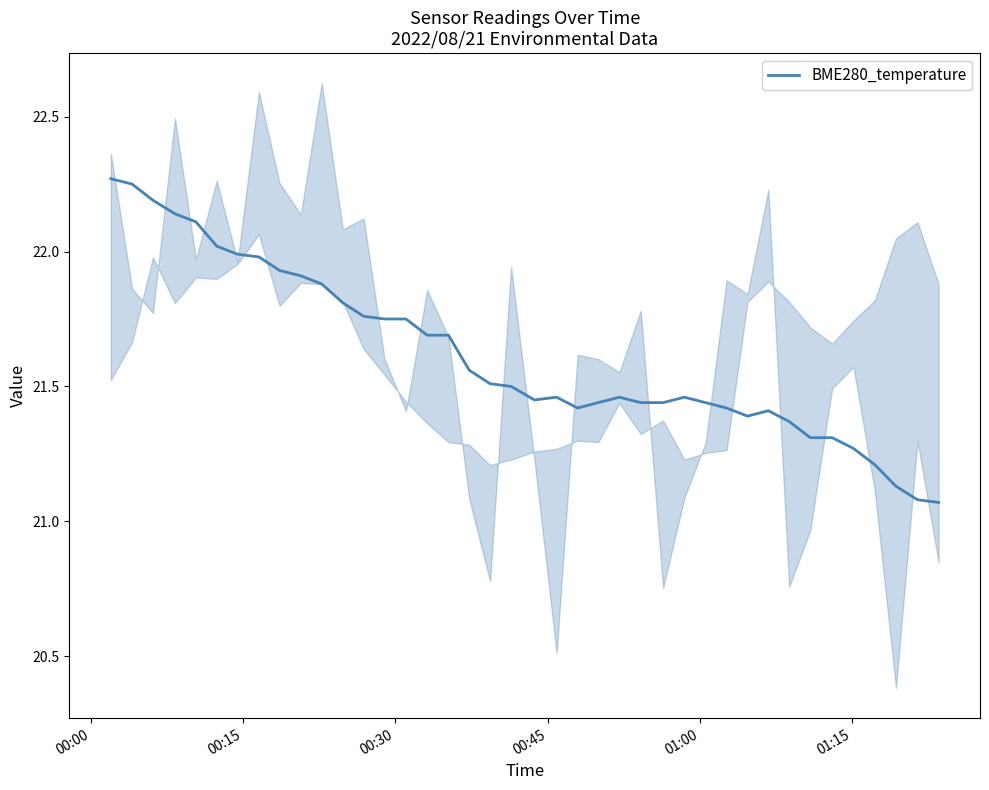

How many points are higher than both their immediate neighbors (excluding endpoints)?

4